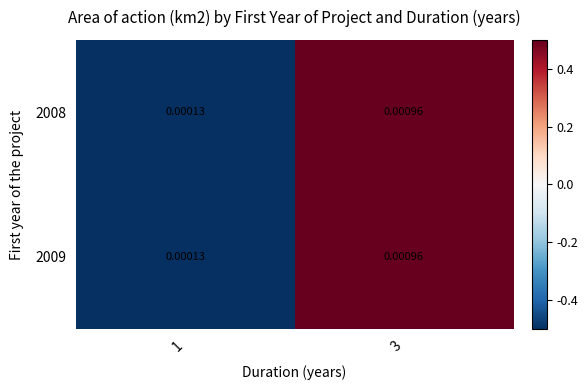

At which category is the sum across all series the highest?

3